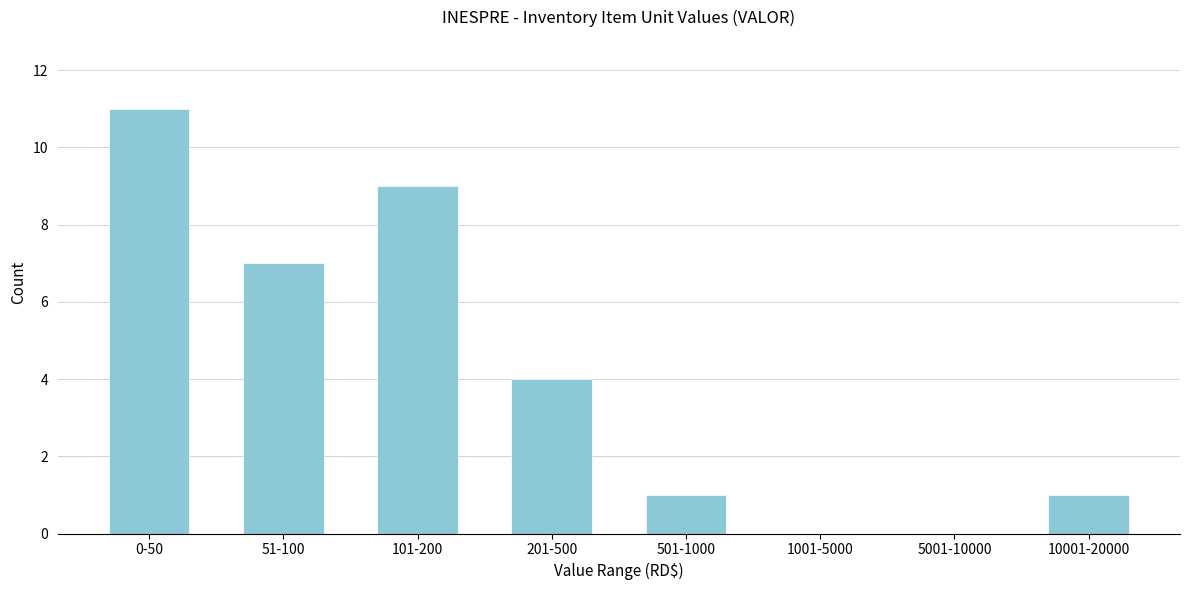

Reading right to left, what are all the values shown in this chart?

10001-20000=1	5001-10000=0	1001-5000=0	501-1000=1	201-500=4	101-200=9	51-100=7	0-50=11